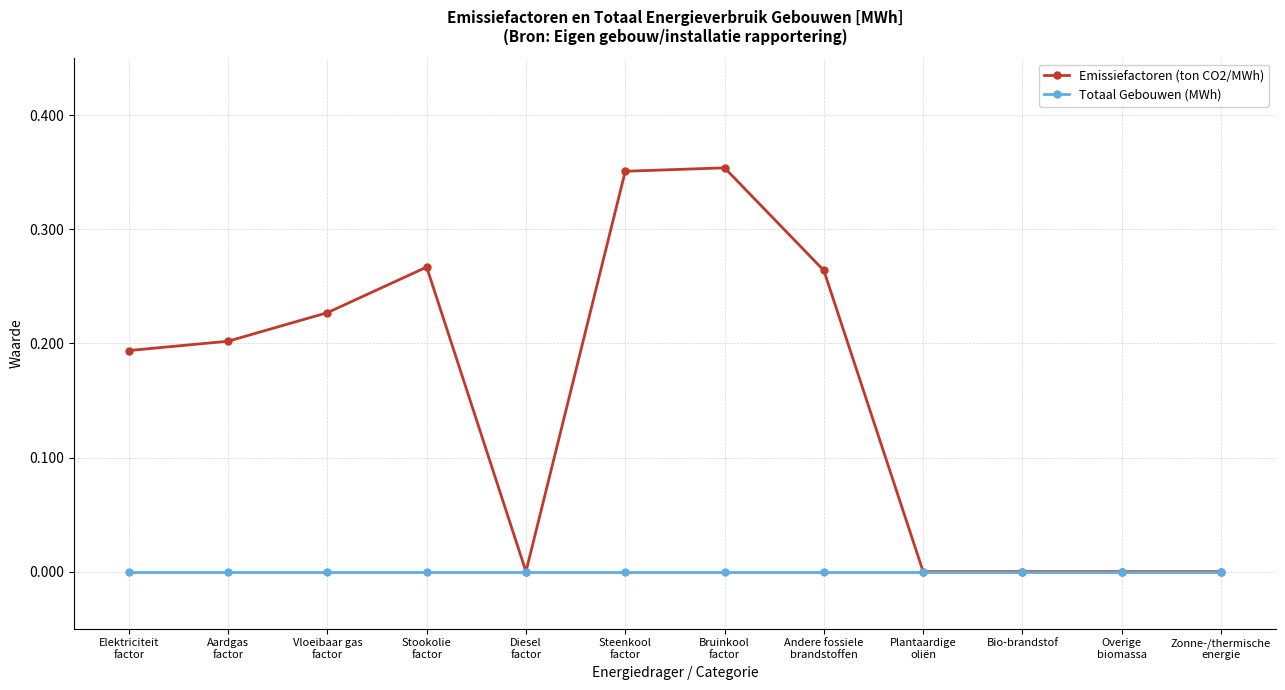

Which series has the widest spread of values?

Emissiefactoren (ton CO2/MWh)